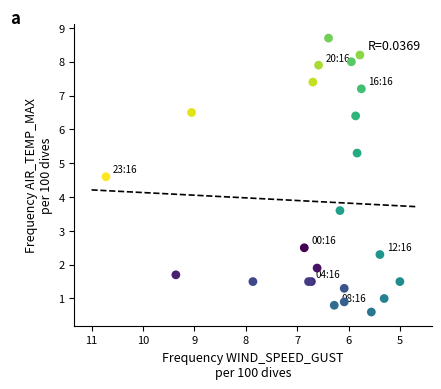

What Y value in the scatter plot is closest to 4?

3.6